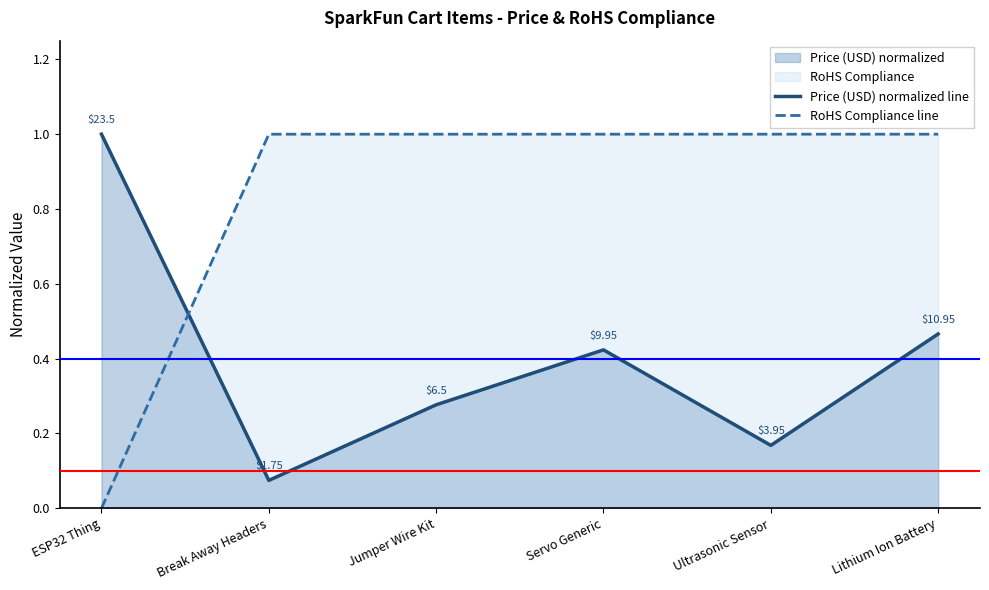

True or false: RoHS Compliance line has more than 1 interior local peaks.

False